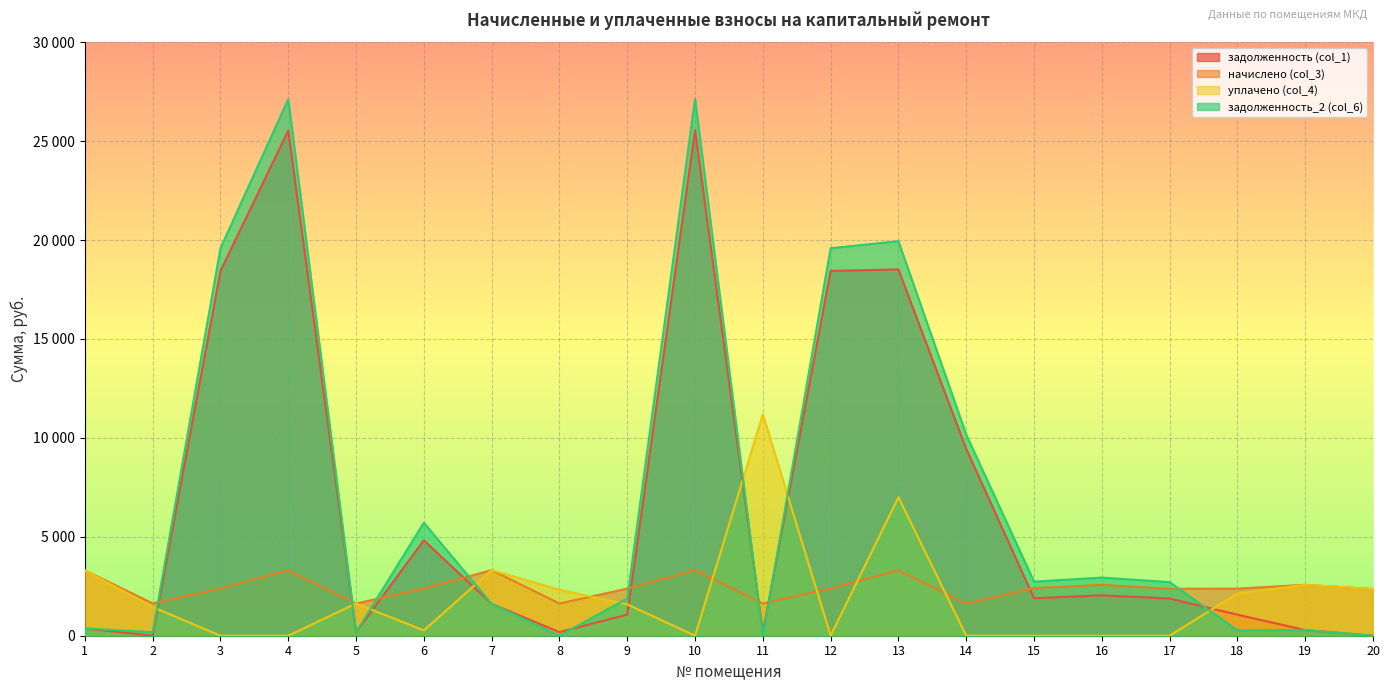

What is the difference between the second highest and second lowest values in the задолженность_2 (col_6) series?

27116.1